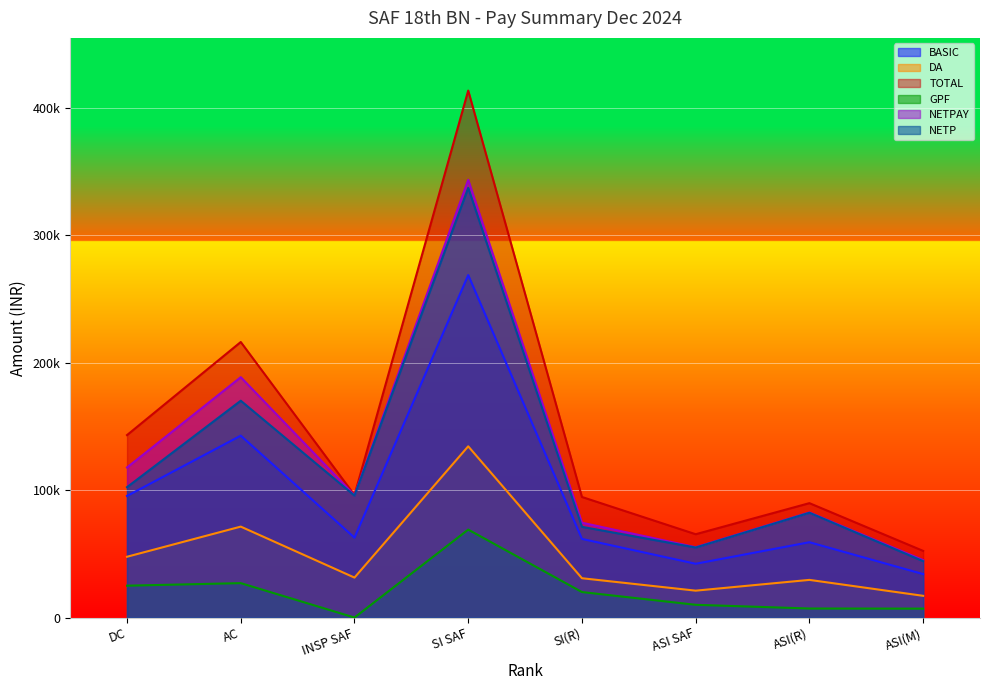

At how many categories does at least one series exceed 20359?

8